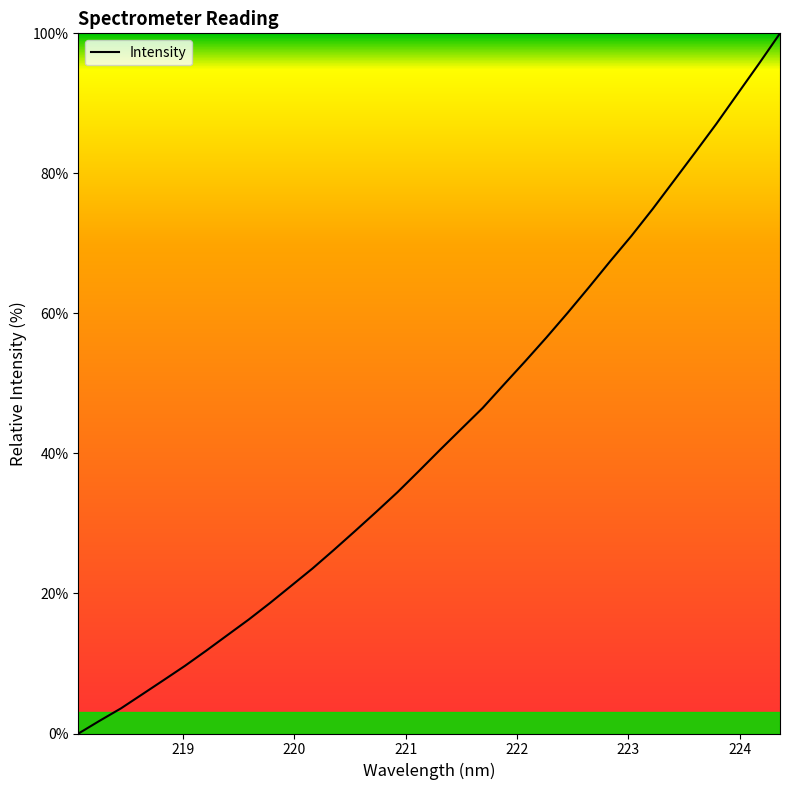

What is the greatest value displayed?

100.0